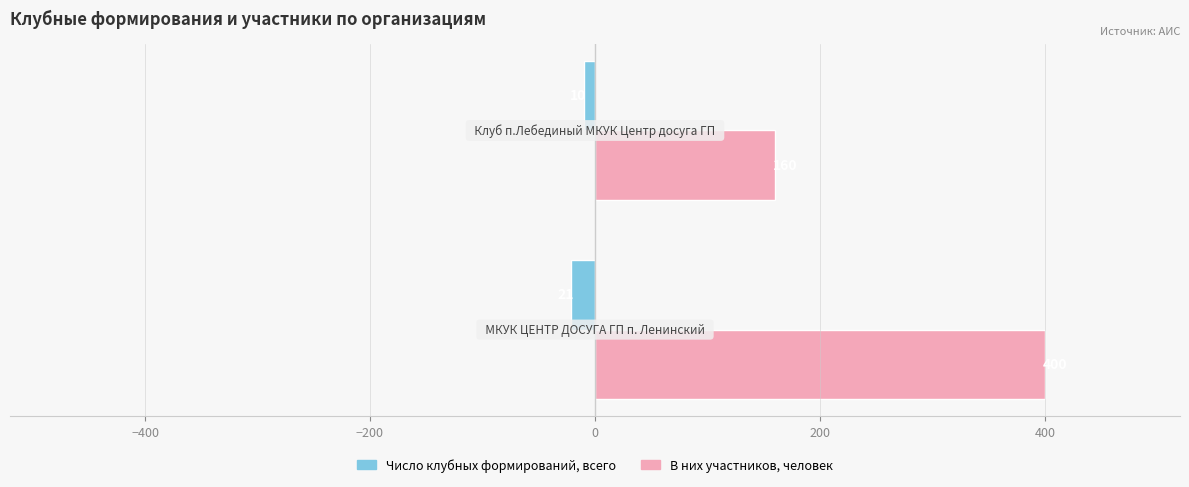

What is the difference between the maximum and minimum values in the В них участников, человек series?

240